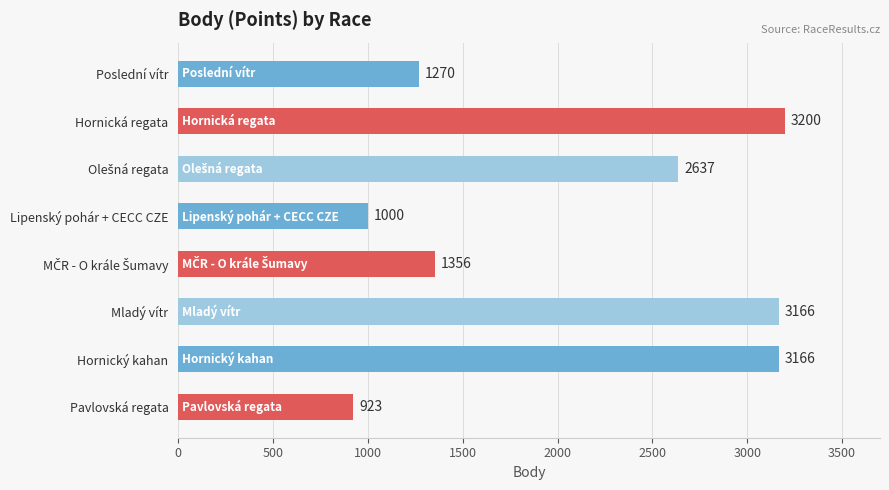

What is the difference between the second highest and minimum values?

2243